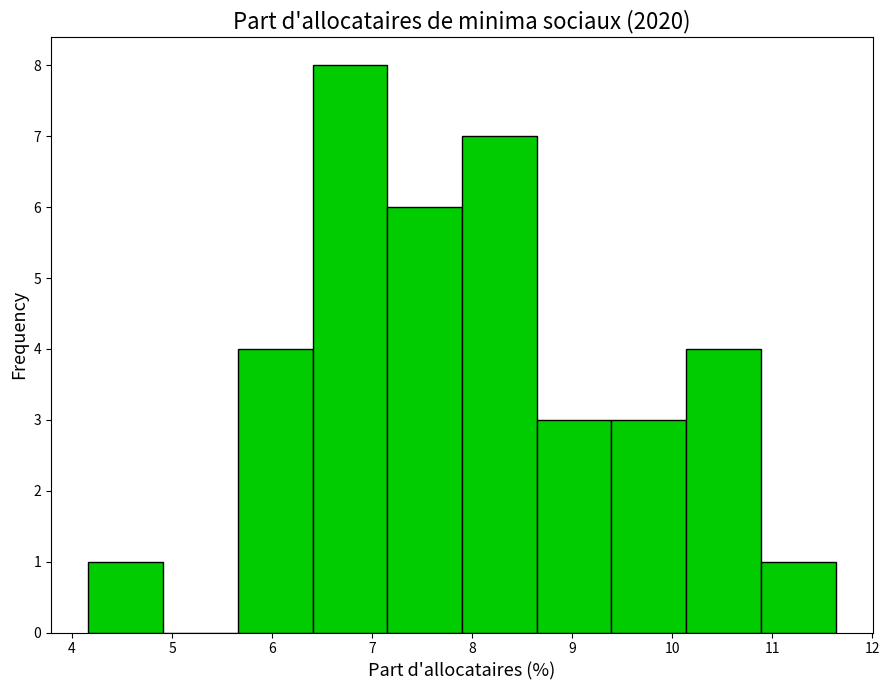

How tall is the bar that spans 6.4 to 7.2 on the x-axis? Neither the bar edges nor the heights are printed on the chart, so give them approximately, as read against the axes.

8